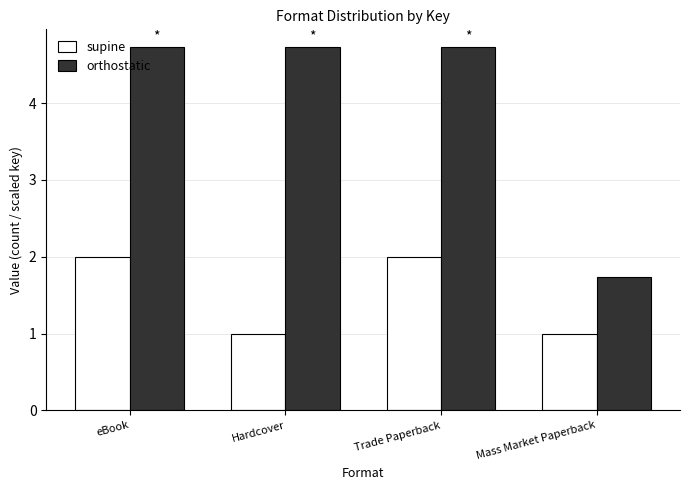

What are all the series names shown in the legend?

supine, orthostatic